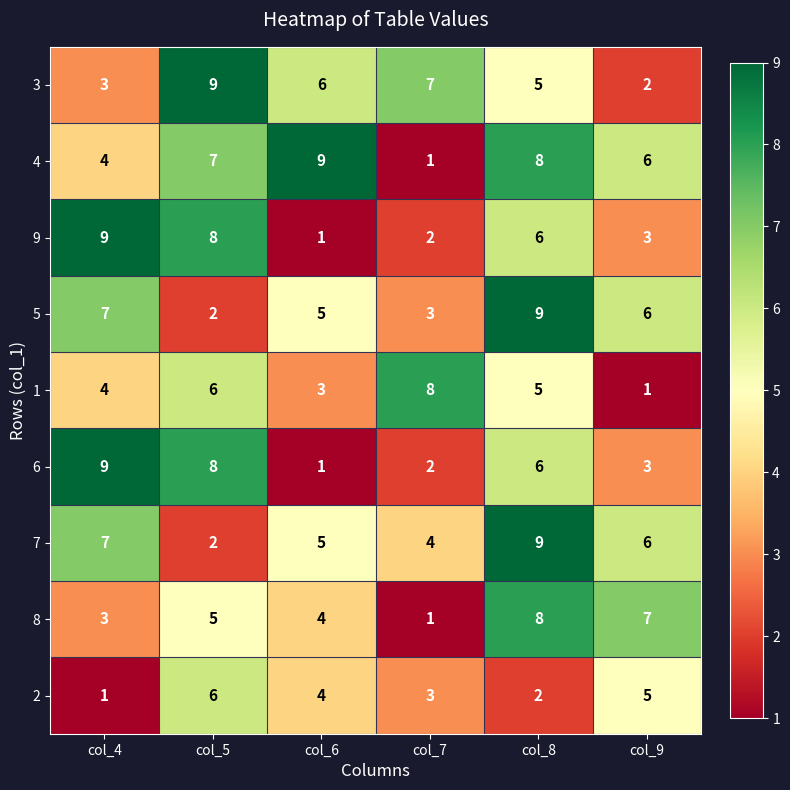

What is the minimum value shown in the chart?

1